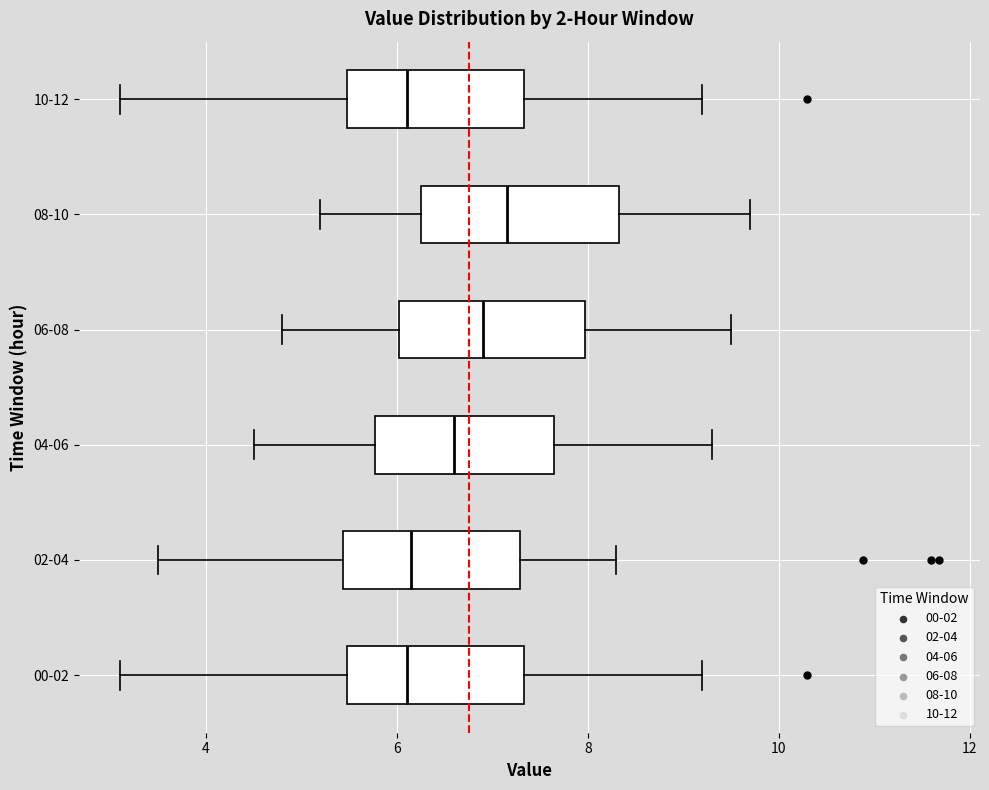

Where is the left edge of the box for 10-12 on the x-axis? The values are not printed on the chart, so give them approximately, as read against the axis.

5.4